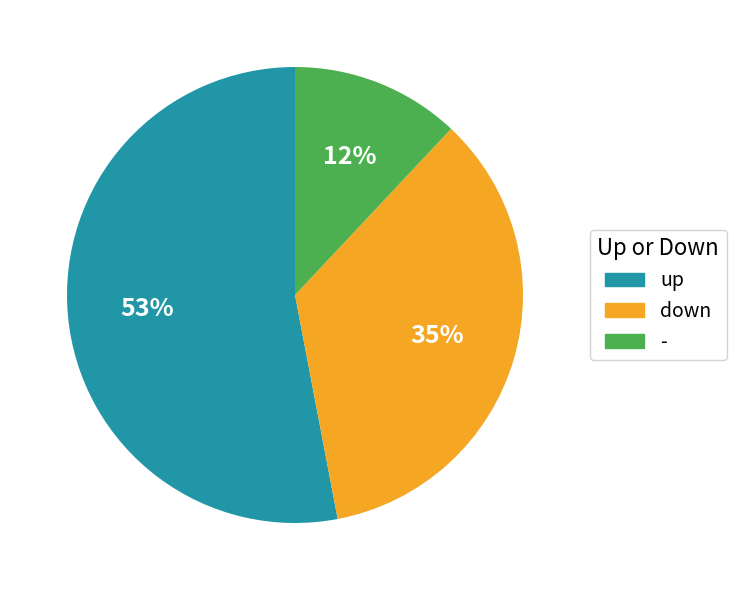

Combined, do down and up account for over 50%?

Yes